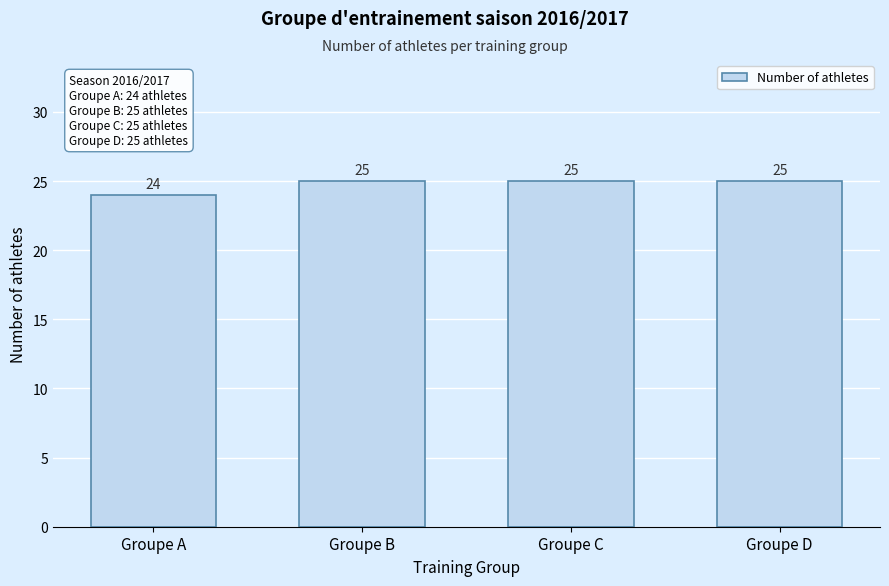

Reading left to right, list all the values displayed in this chart.

24	25	25	25